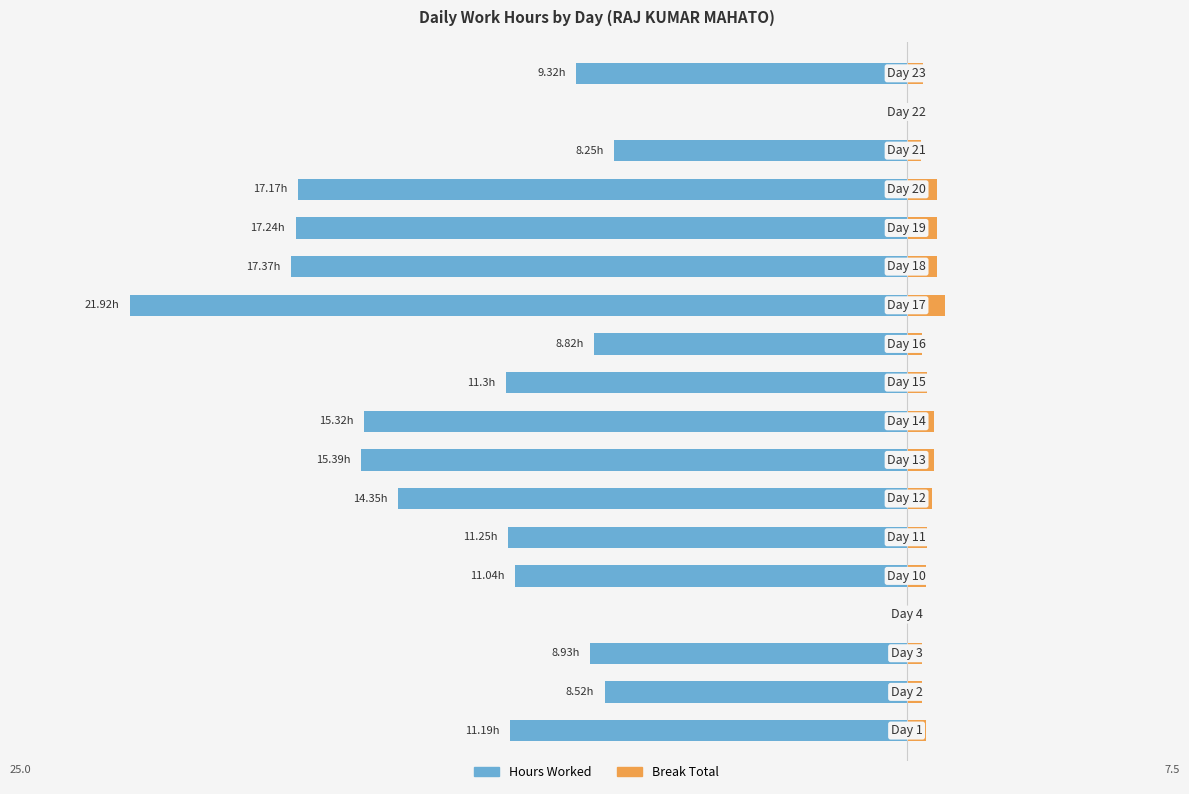

How many groups of bars are there?

18